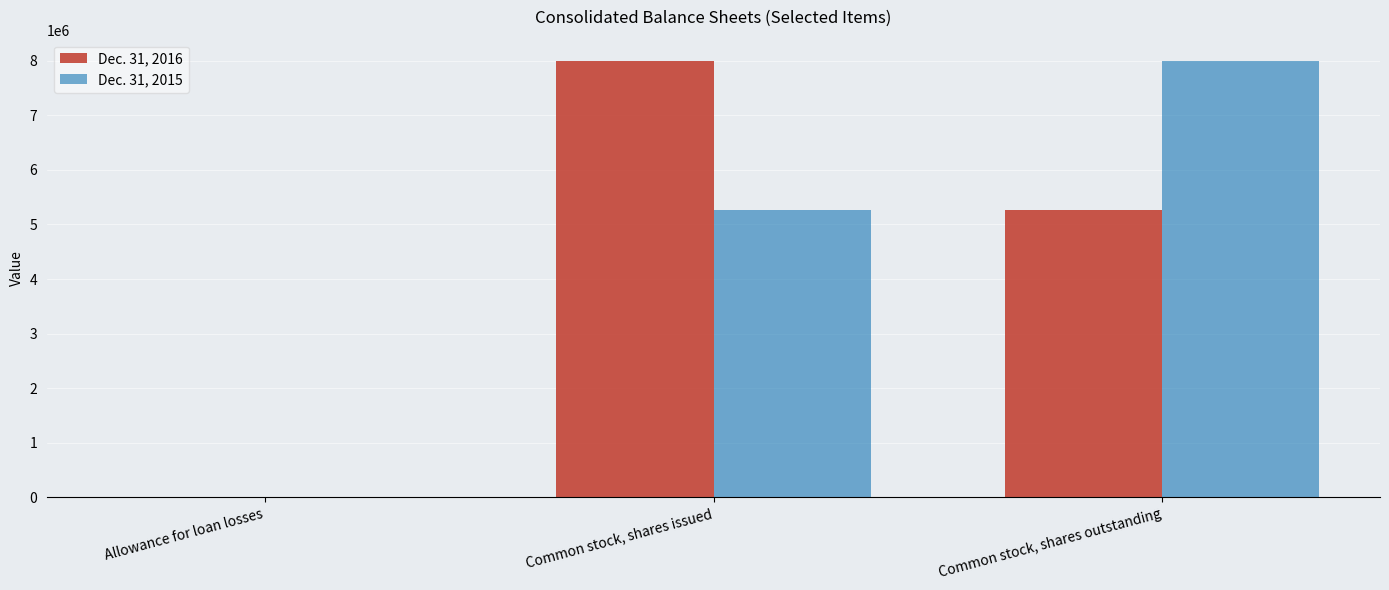

How many categories are shown in the chart?

3